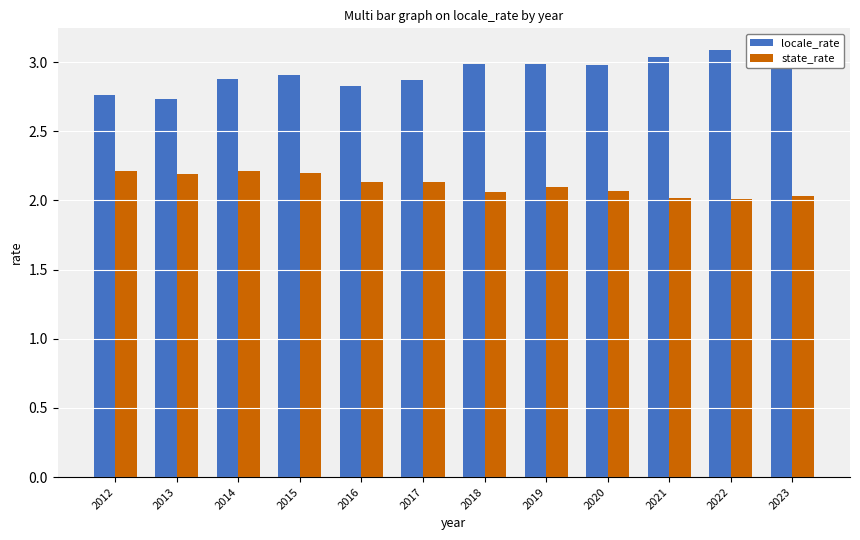

Count the number of data series in this chart.

2